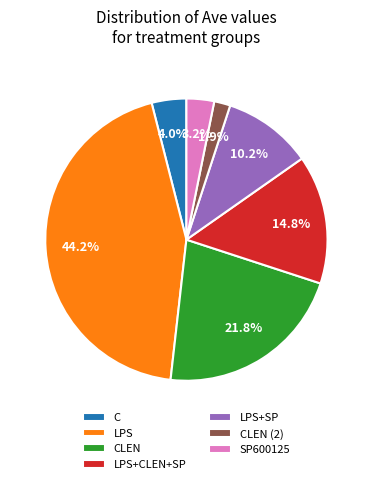

How many segments does this pie chart have?

7